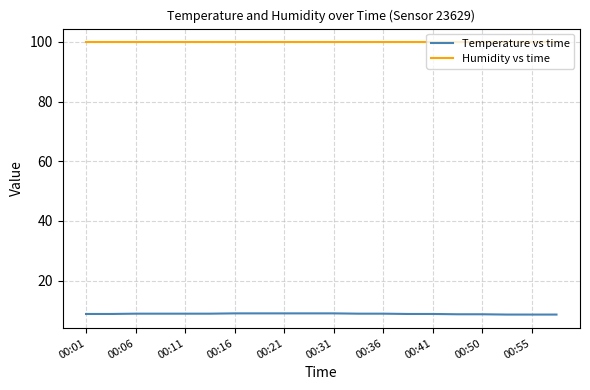

True or false: Temperature vs time and Humidity vs time cross at least once.

False